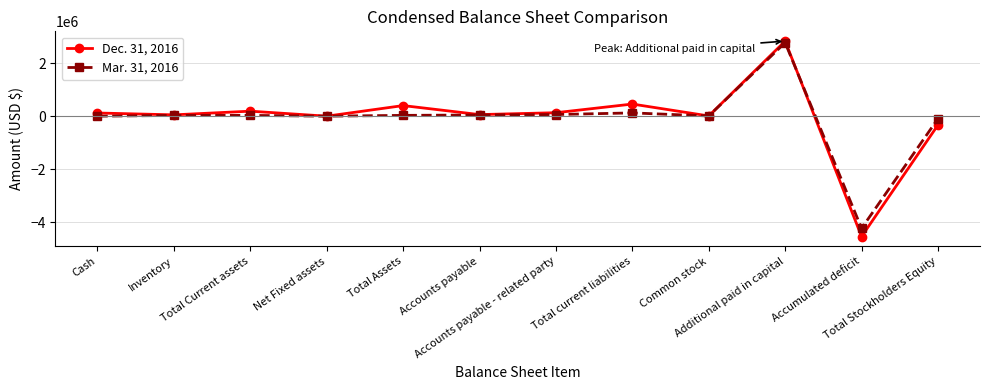

What is the lowest value of the Mar. 31, 2016 series?

-4227947